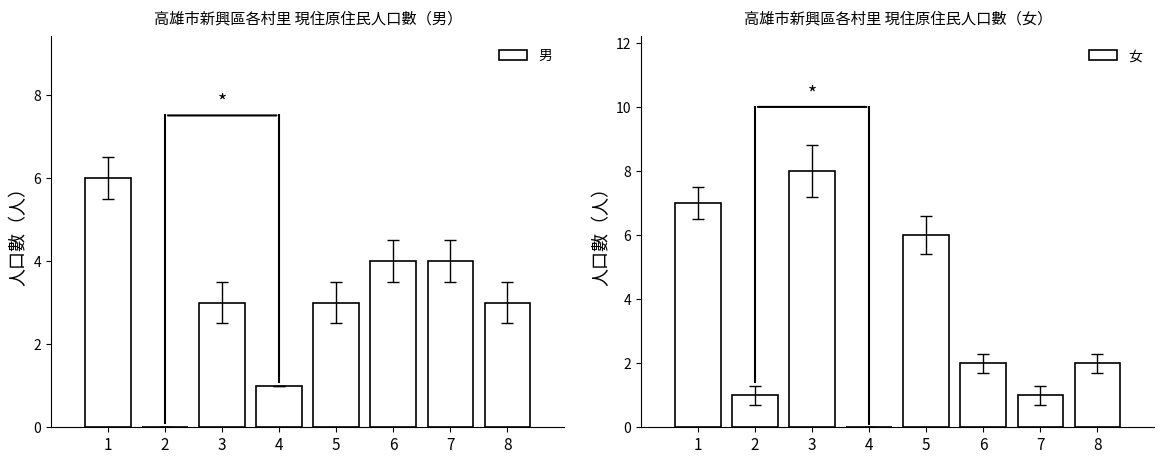

Rank the series at 1 from highest to lowest value.

女, 男